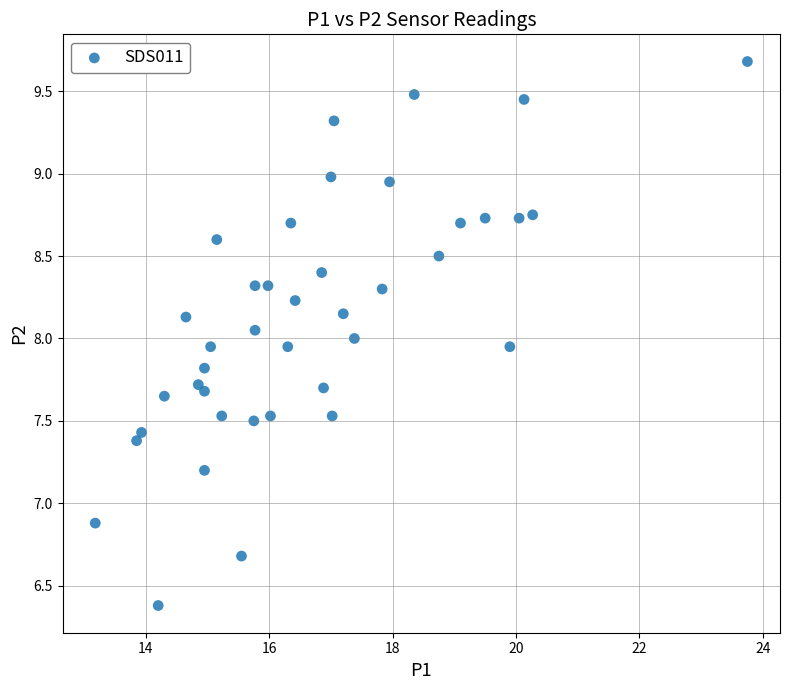

What is the range of X values (max minus min)?

10.6